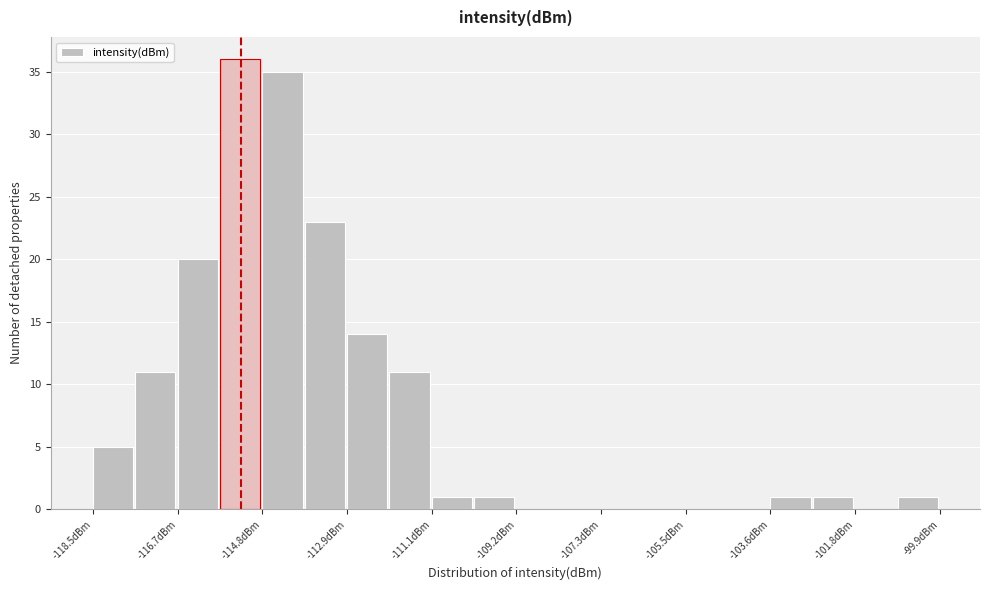

How tall is the bar that spans -112.0 to -111.0 on the x-axis? Neither the bar edges nor the heights are printed on the chart, so give them approximately, as read against the axes.

11